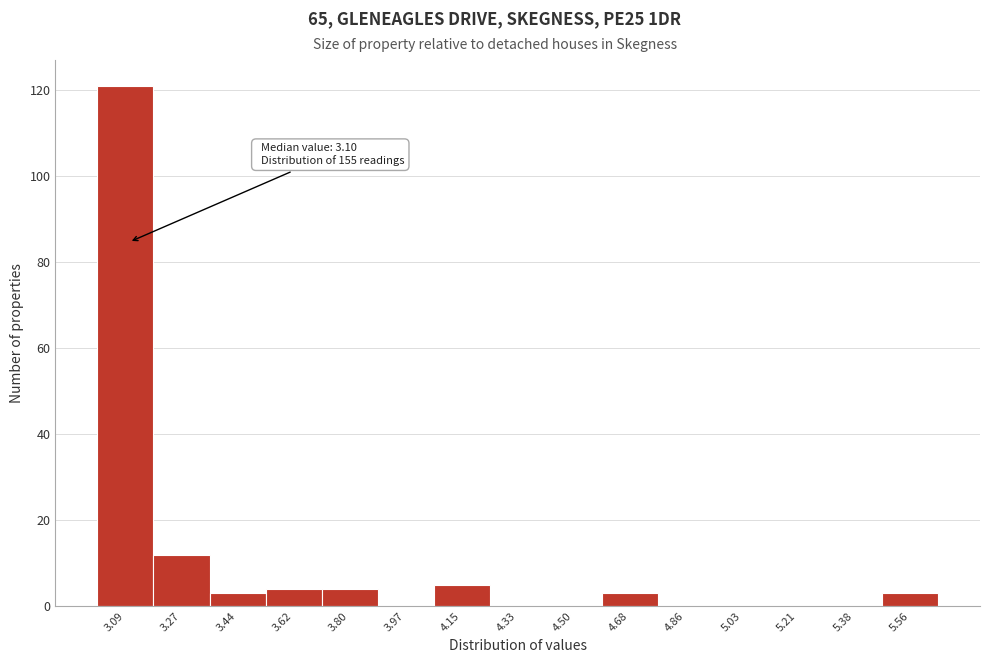

Which range on the x-axis has the tallest bar?

3.00 to 3.18